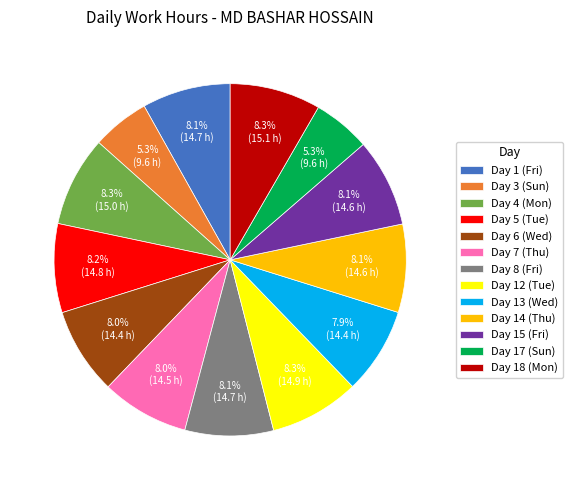

Is Day 7 (Thu) the majority of the pie?

No